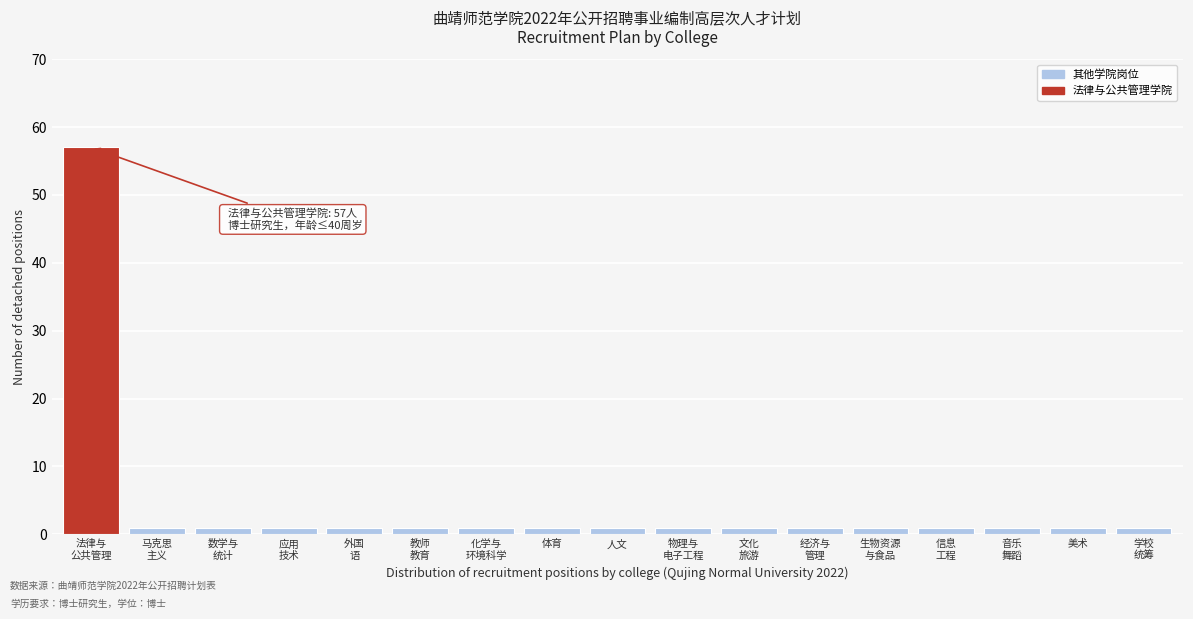

Reading right to left, what are all the values shown in this chart?

1	1	1	1	1	1	1	1	1	1	1	1	1	1	1	1	57